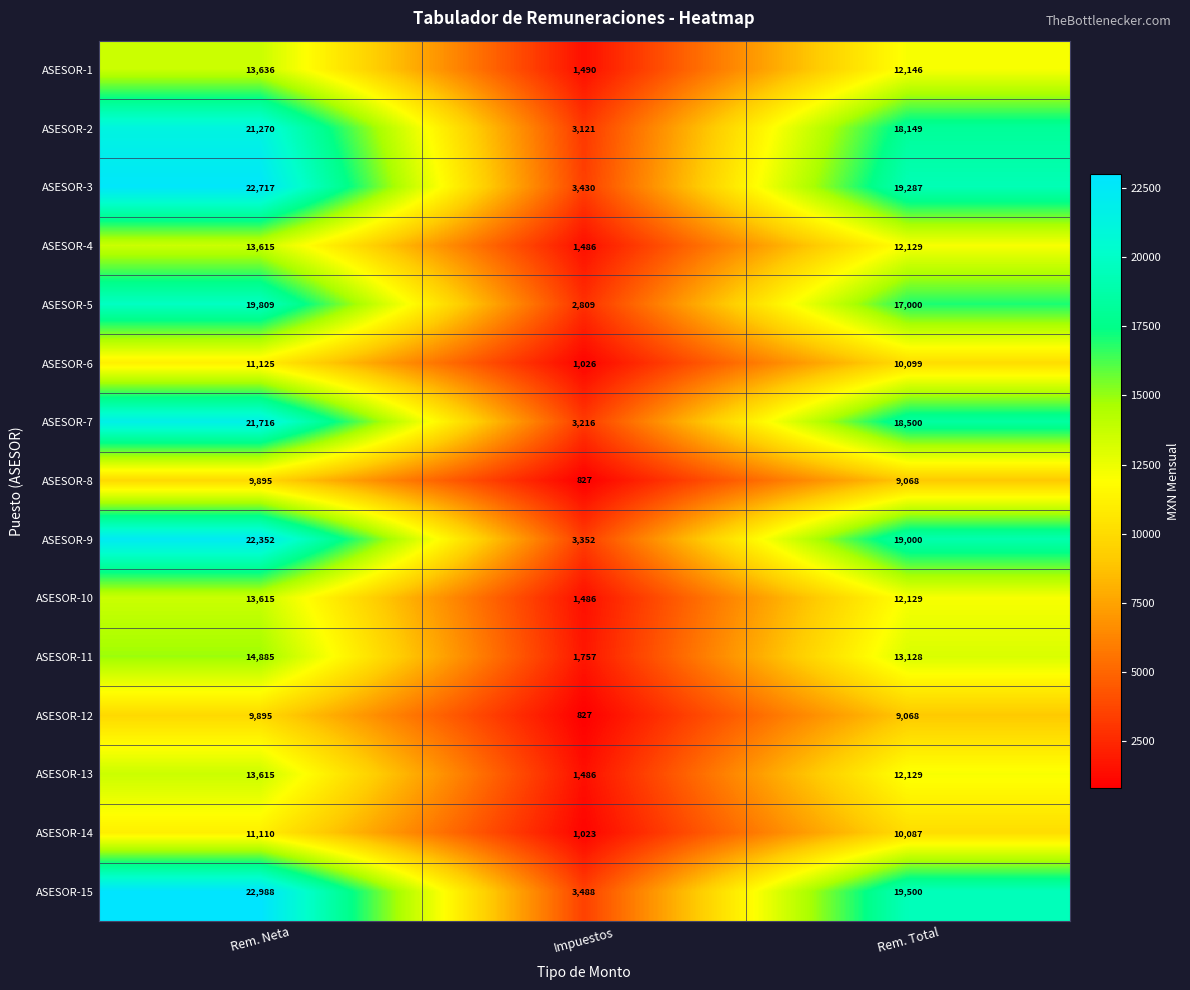

What is the difference between the maximum and minimum values in the ASESOR-3 series?

19287